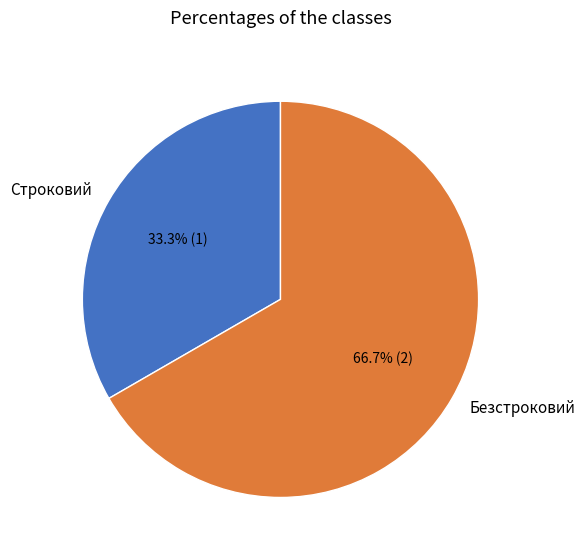

True or false: Безстроковий accounts for 67% of the total.

True